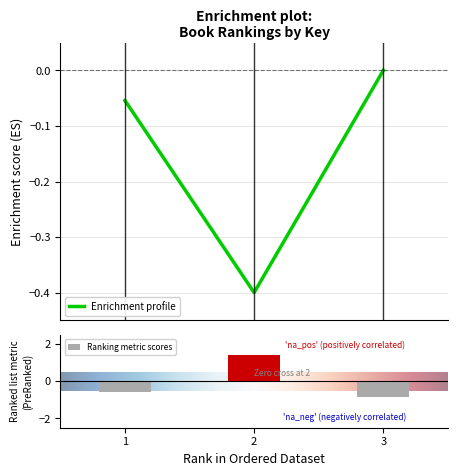

Reading left to right, list all the values displayed in this chart.

1=-0.1	2=-0.4	3=-0.0